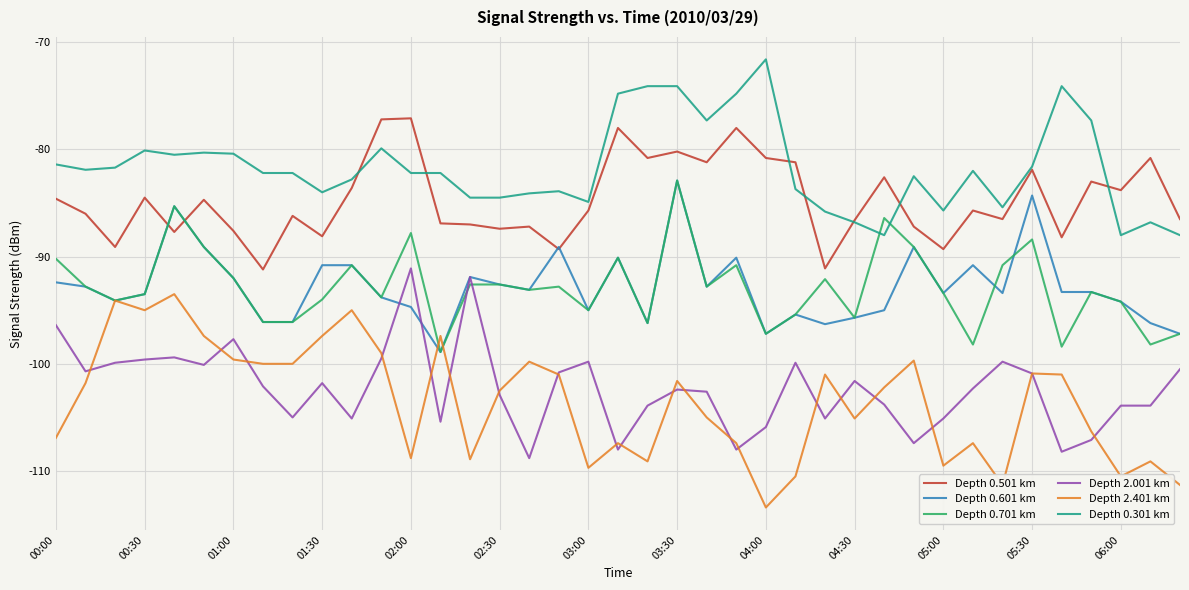

How many times do Depth 0.301 km and Depth 0.701 km cross each other?

2